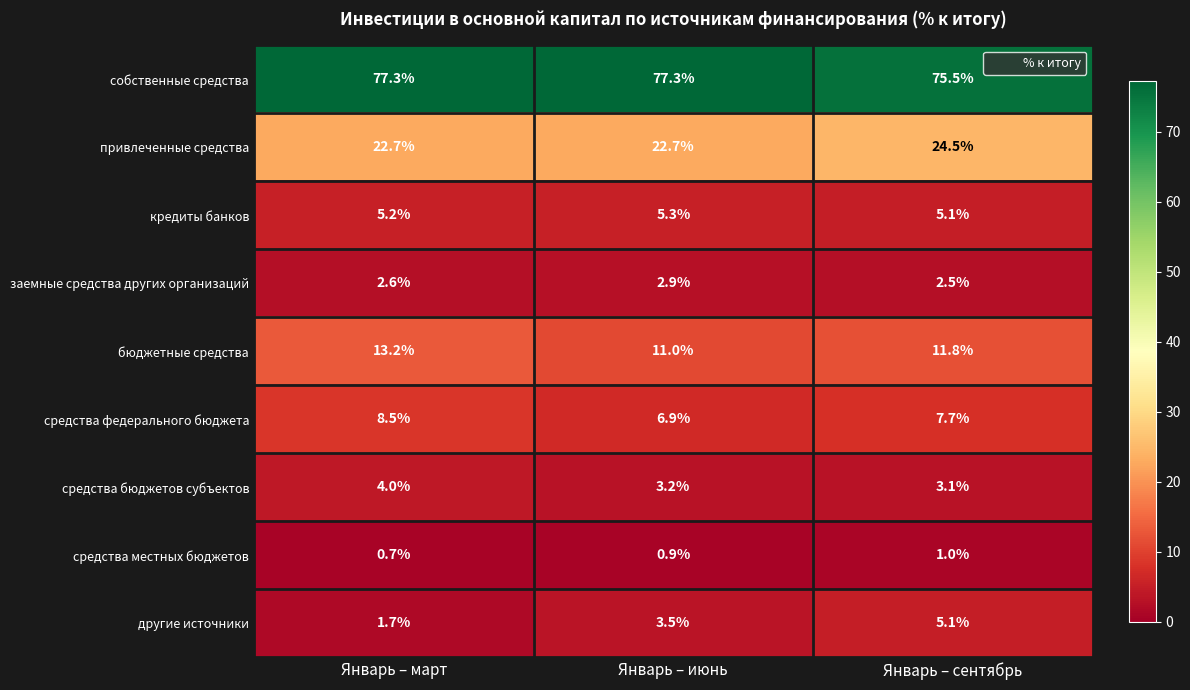

At which category is the sum across all series the highest?

Январь – сентябрь